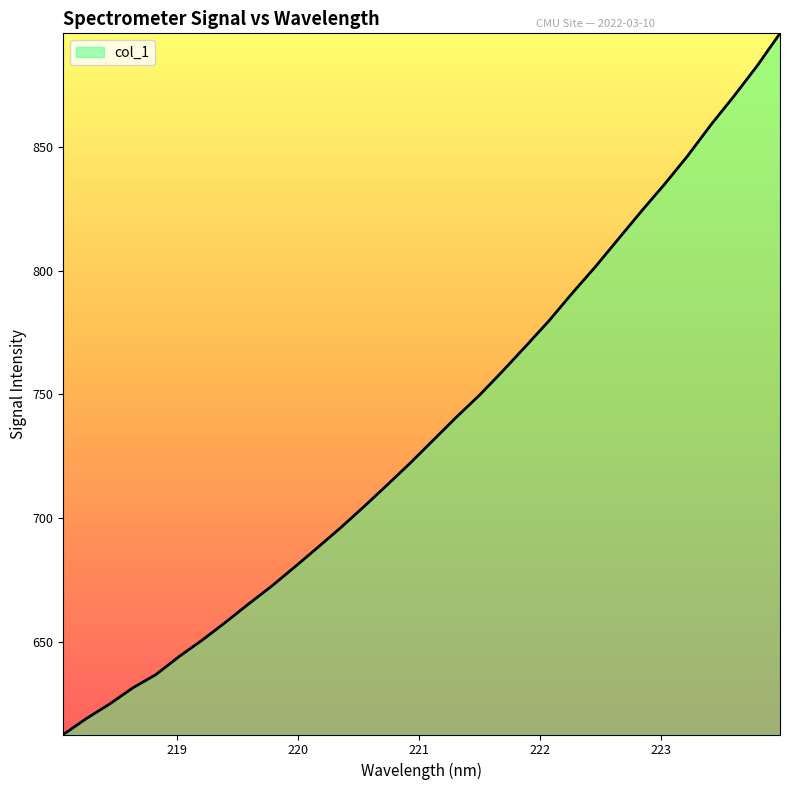

What is the difference between the maximum and minimum values?

282.9